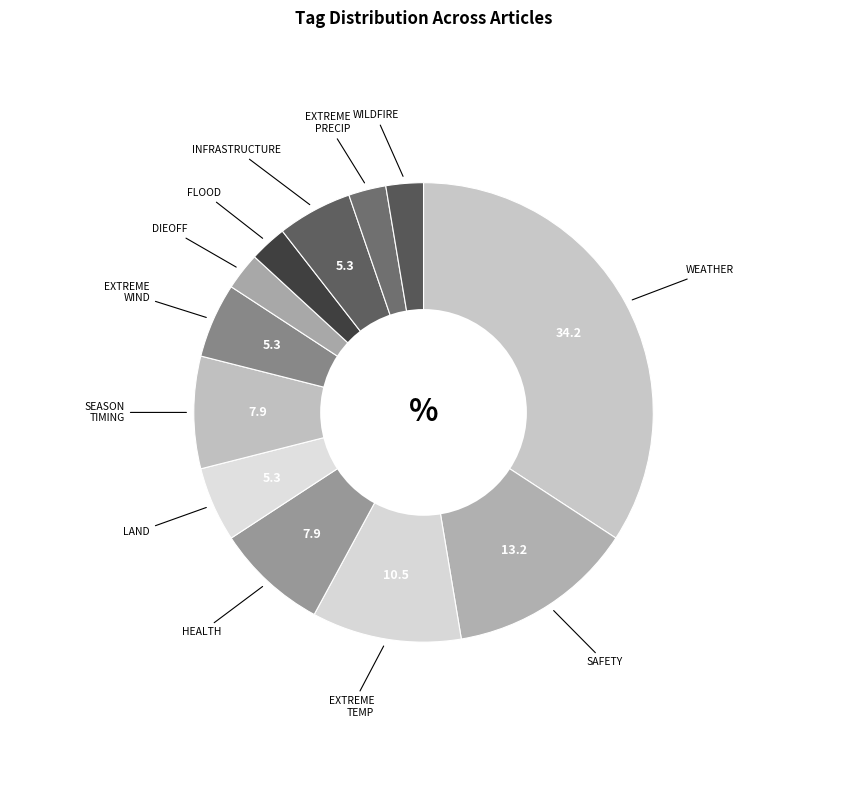

How many slices are in this pie chart?

12